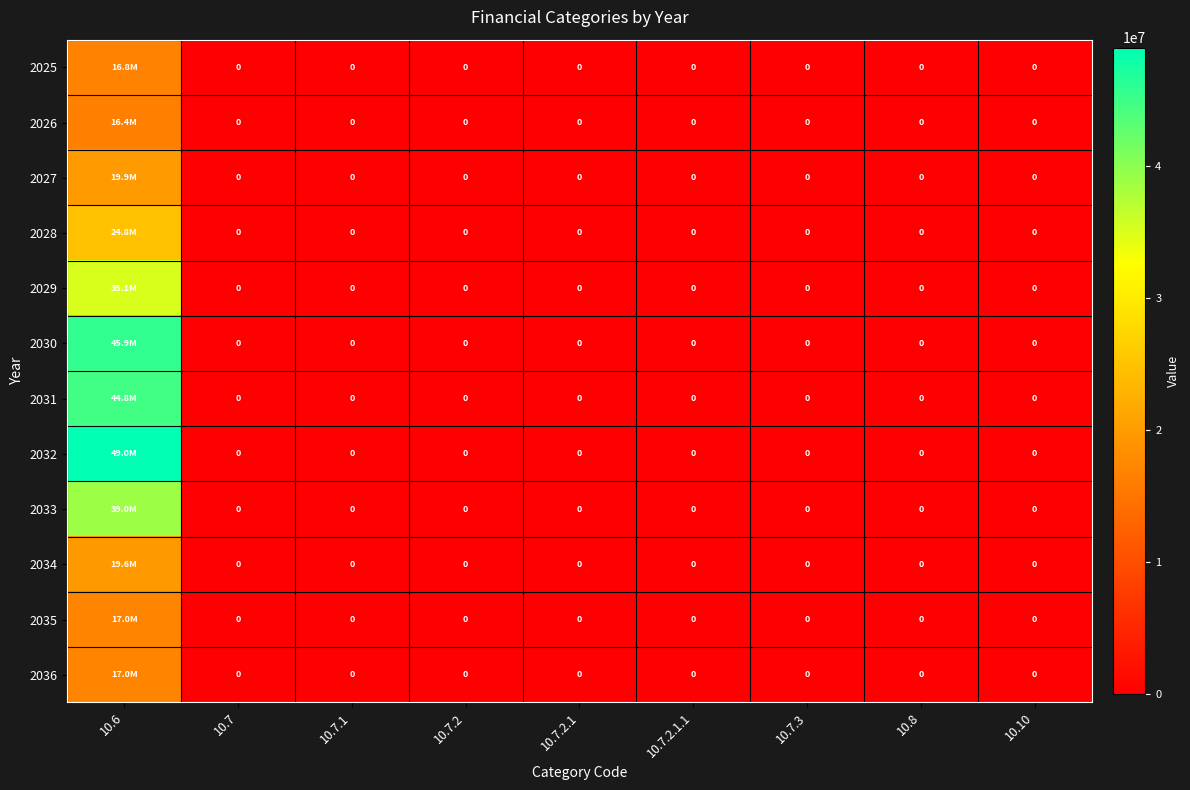

What is the highest value of the 2027 series?

19904000